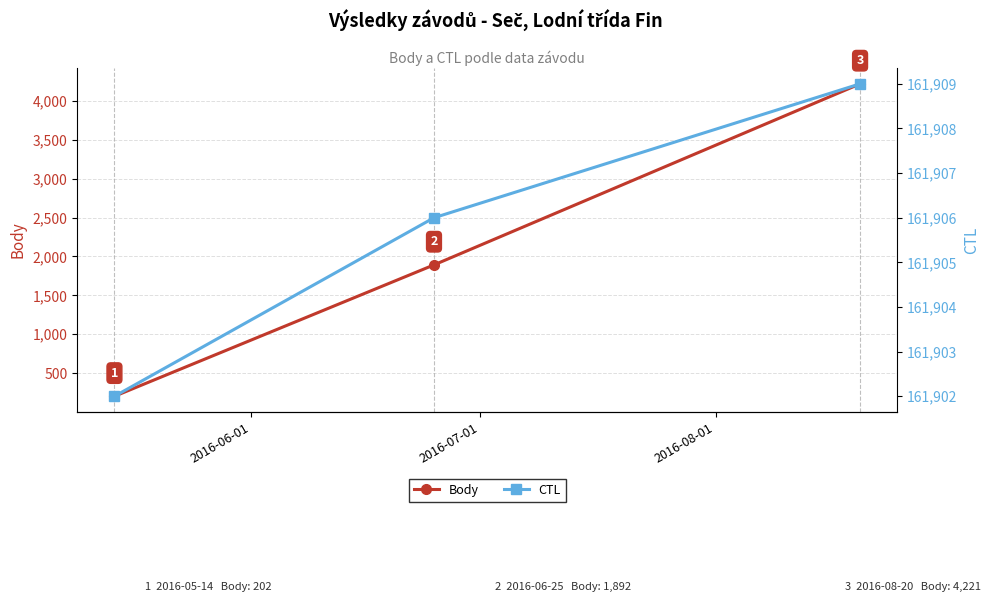

Count the number of categories in the chart.

3